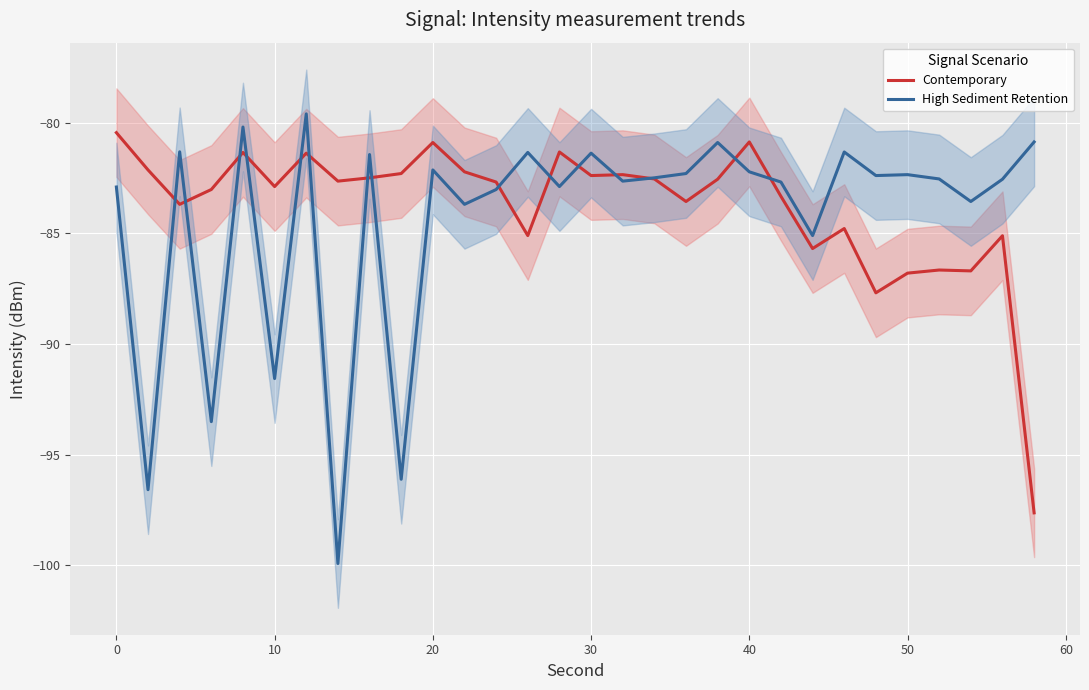

How many values in the Contemporary series exceed -82?

6